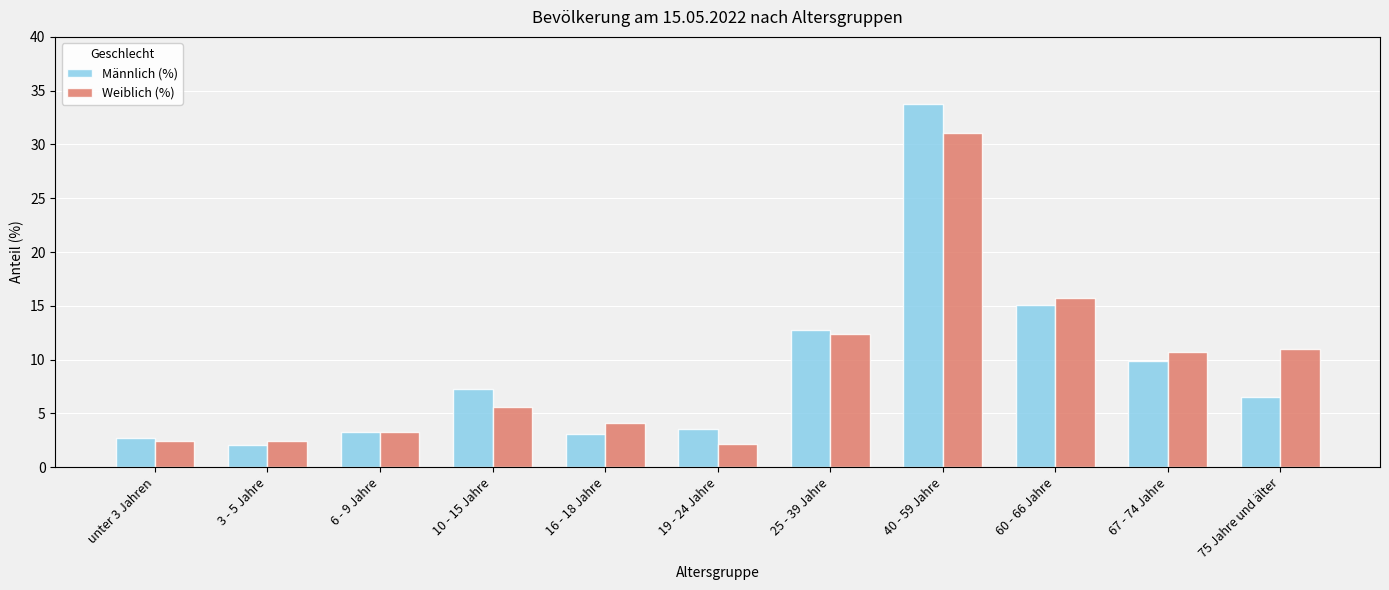

What is the label of the 9th bar from the right?

6 - 9 Jahre